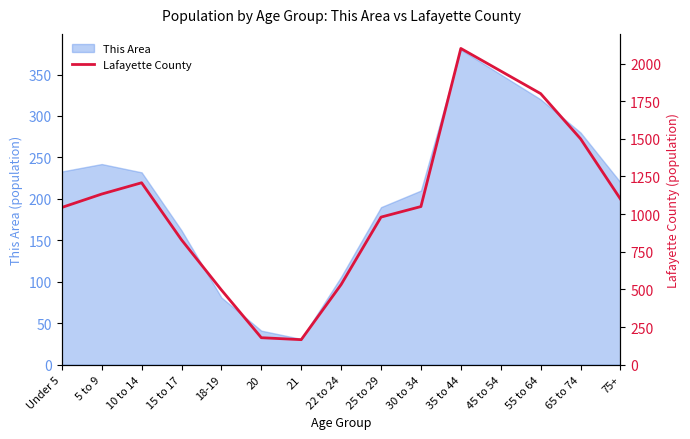

How many points are higher than both their immediate neighbors (excluding endpoints)?

2